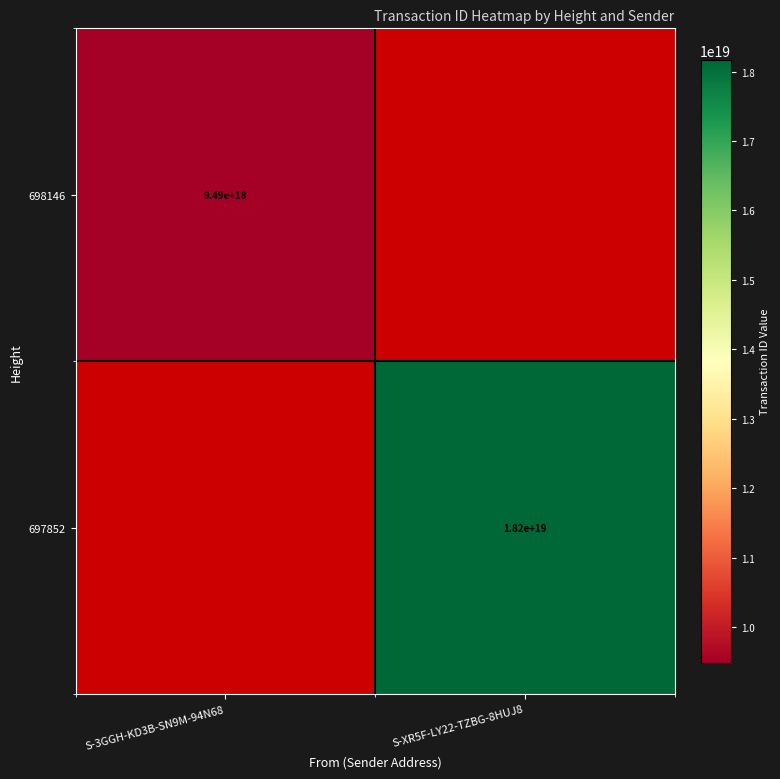

Is the value of 697852 at S-XR5F-LY22-TZBG-8HUJ8 greater than the value of 698146 at S-3GGH-KD3B-SN9M-94N68?

Yes